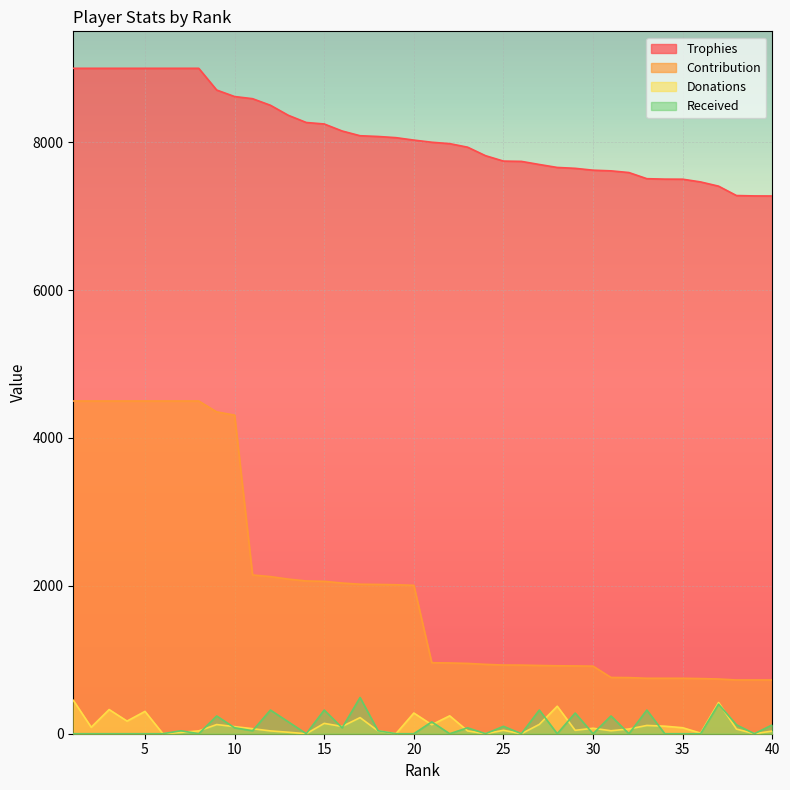

What are all the series names shown in the legend?

Trophies, Contribution, Donations, Received